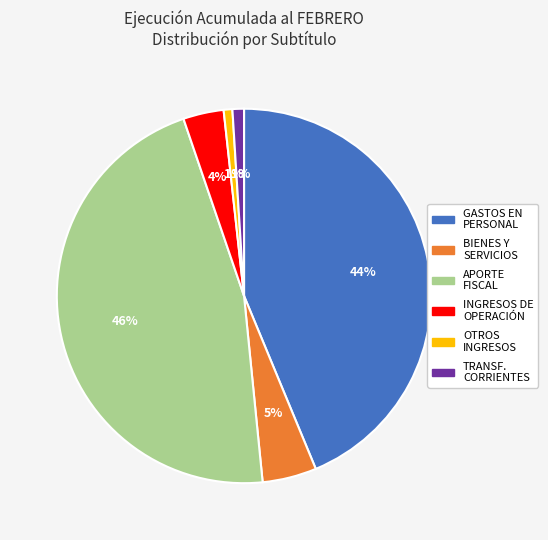

To the nearest percent, what is the average slice percentage?

17%